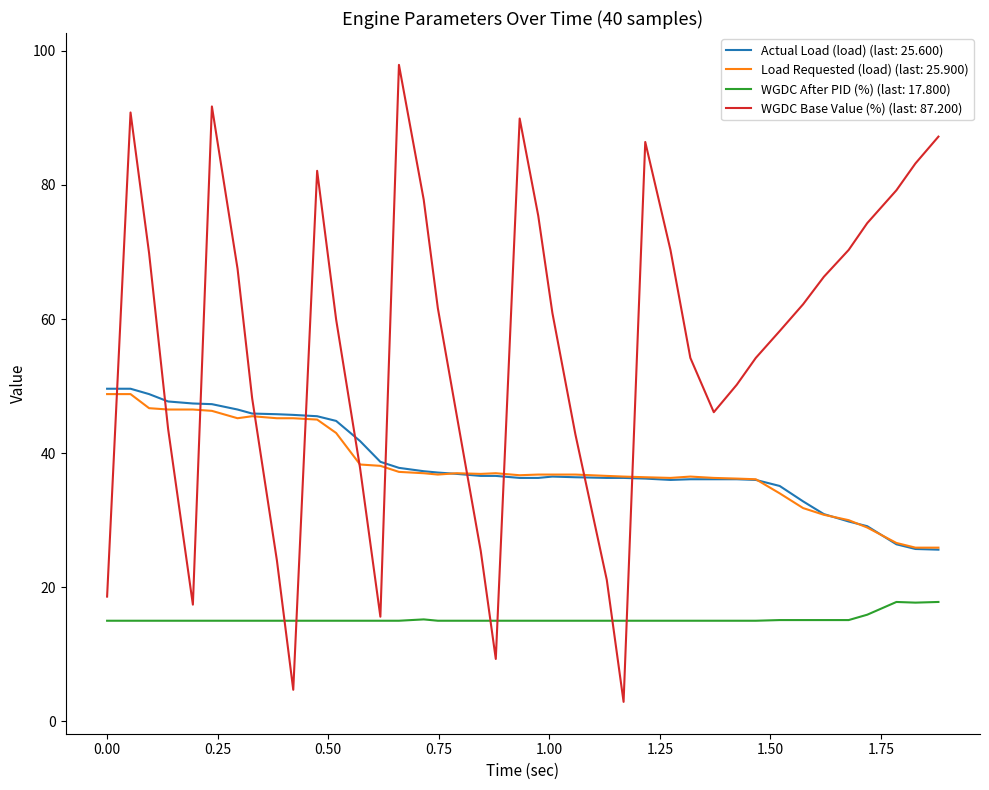

What are all the series names shown in the legend?

Actual Load (load) (last: 25.600), Load Requested (load) (last: 25.900), WGDC After PID (%) (last: 17.800), WGDC Base Value (%) (last: 87.200)